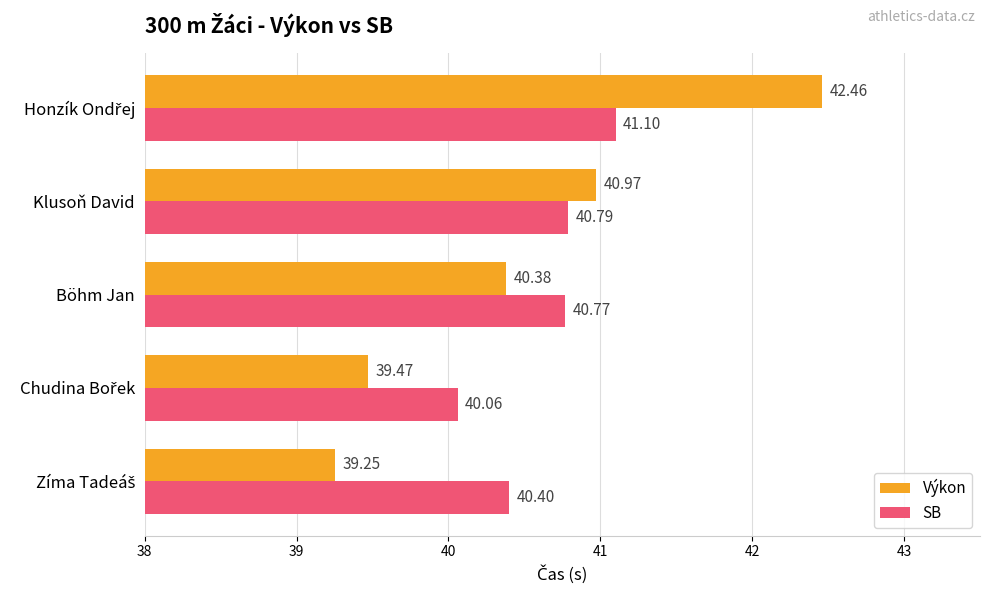

At which label is Výkon closest to 40?

Böhm Jan